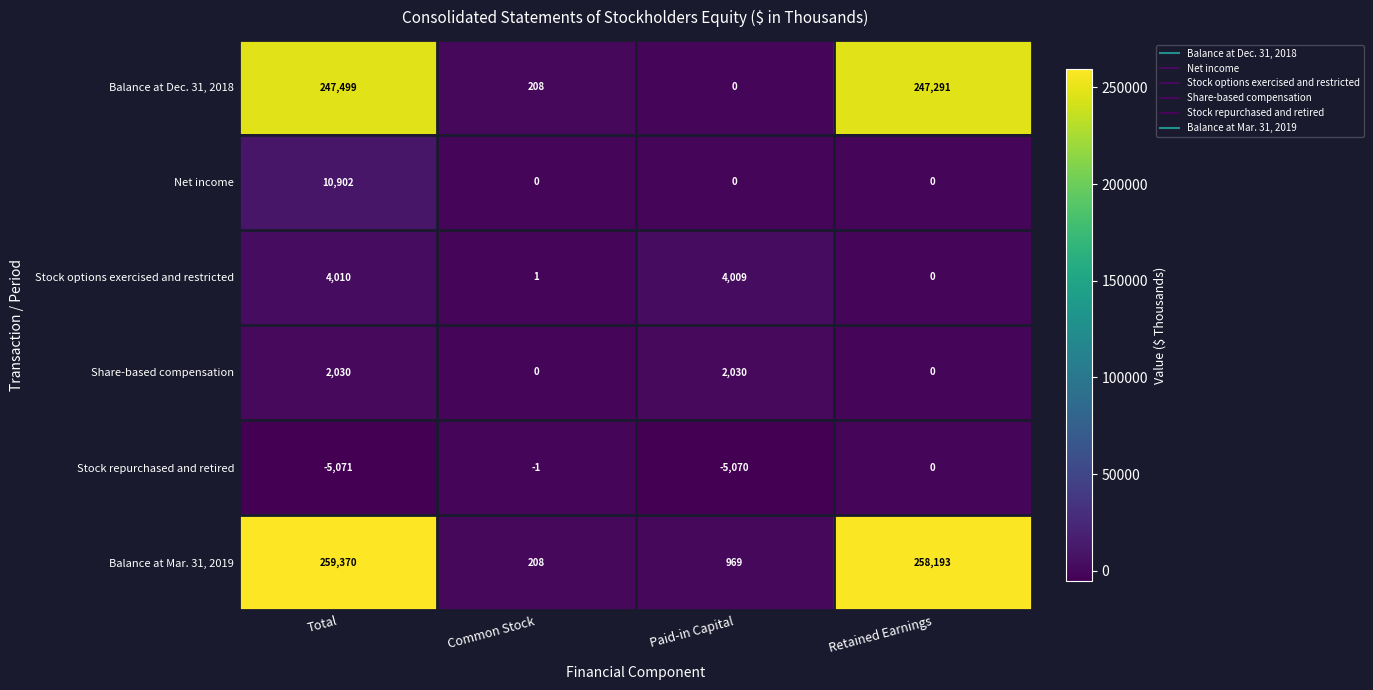

The value of Balance at Mar. 31, 2019 at Common Stock is 208. True or false?

True